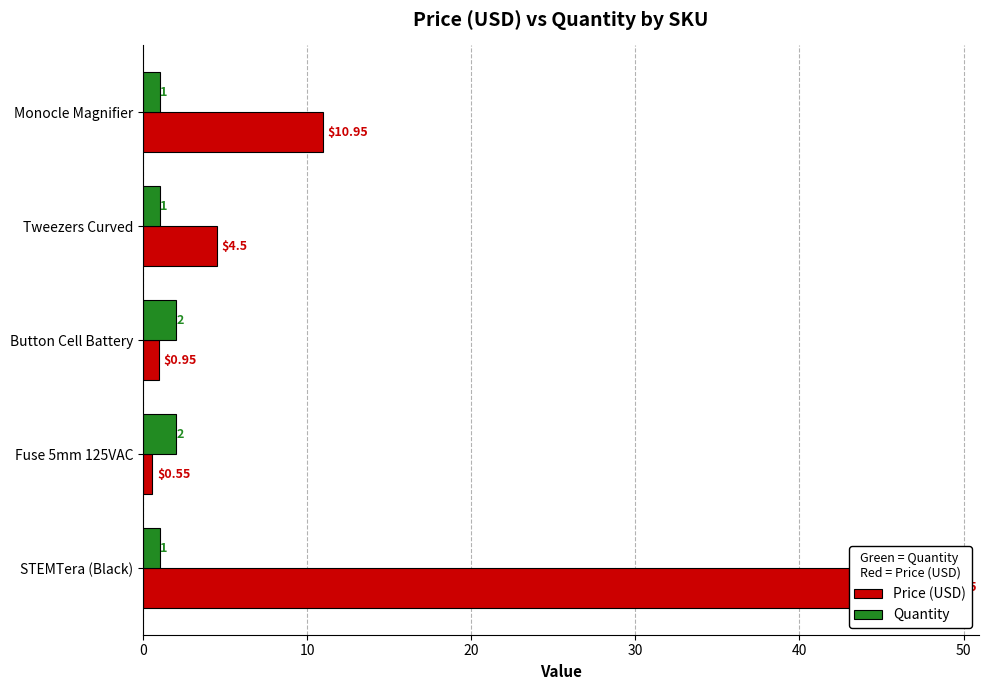

True or false: Quantity has a value of 1.3 at Monocle Magnifier.

False